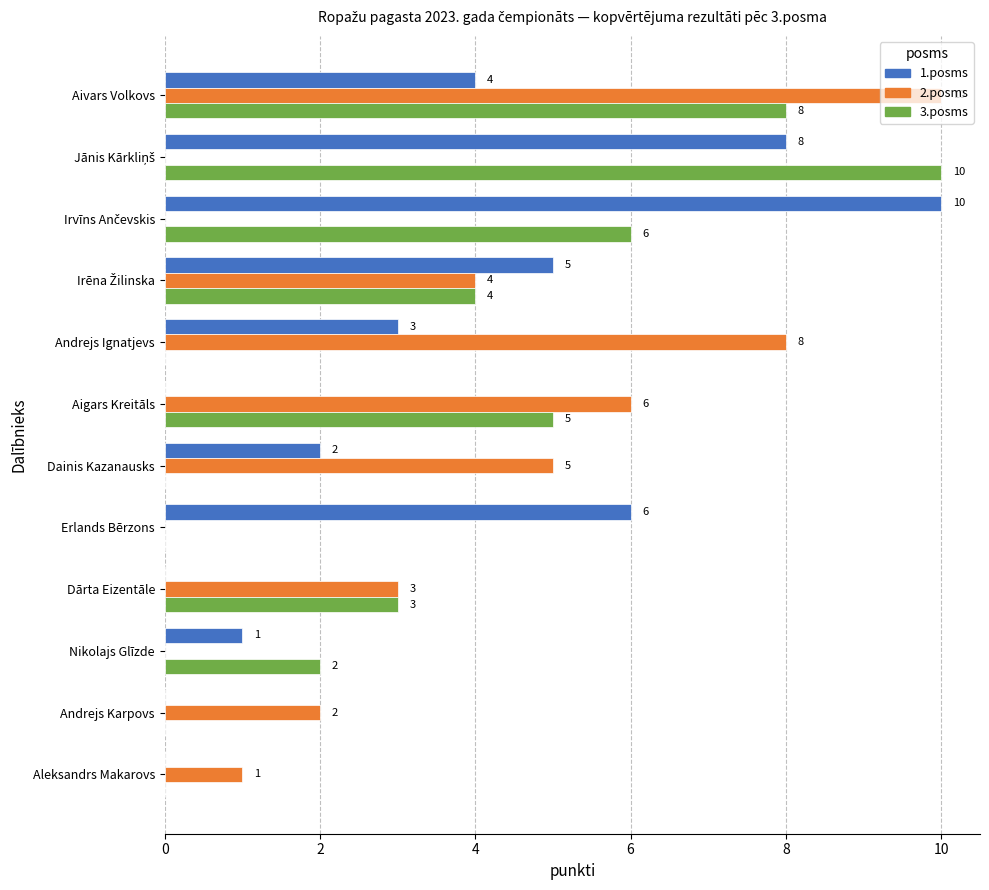

What is the sum of all 1.posms values?

39